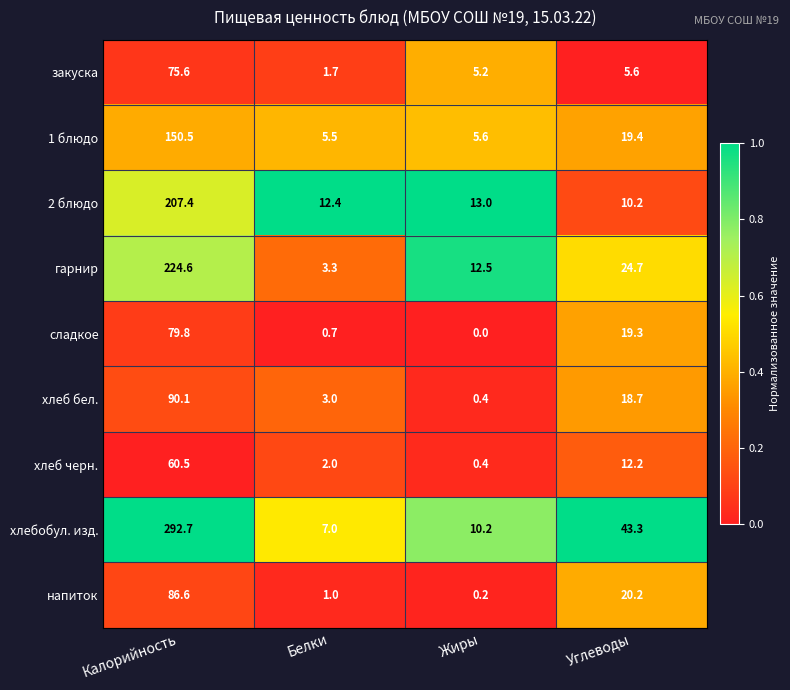

What is the spread (max minus min) of values at Калорийность?

232.2